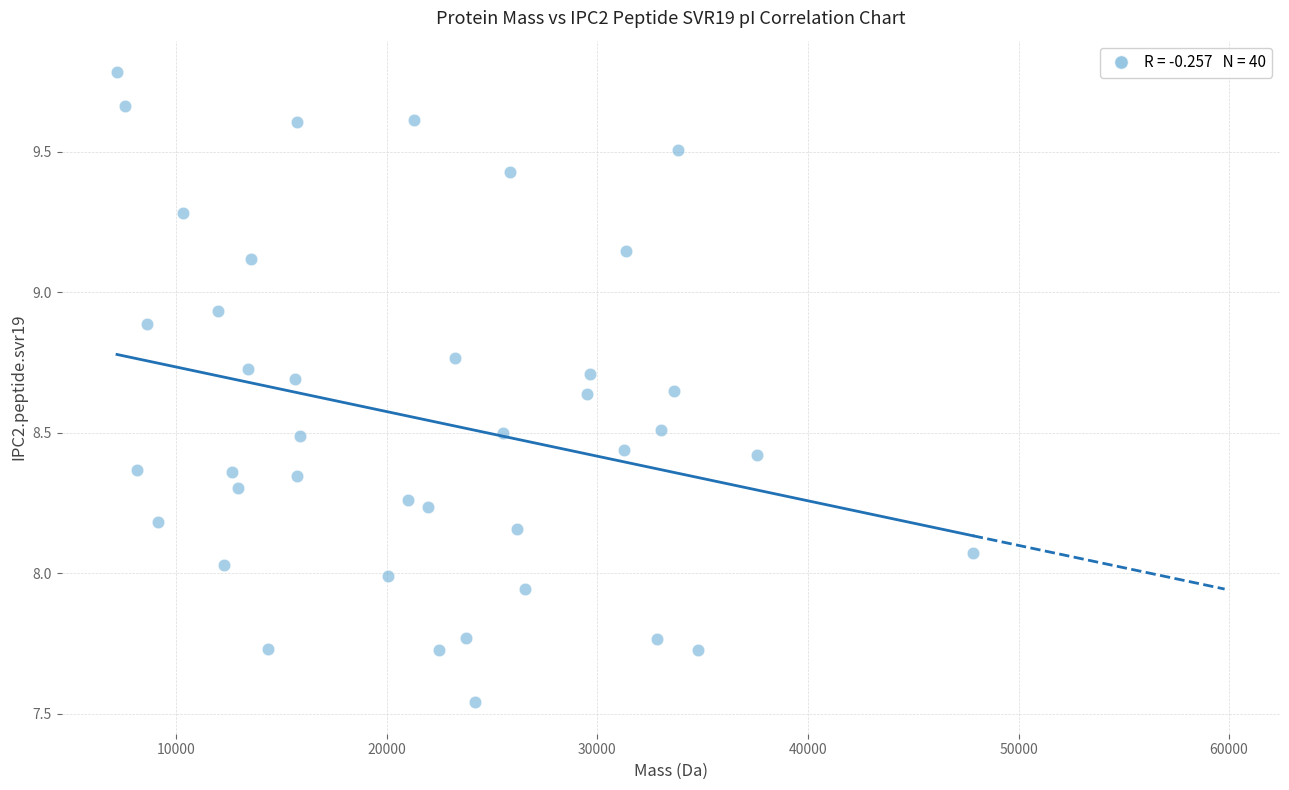

What is the range of Y values (max minus min)?

2.2